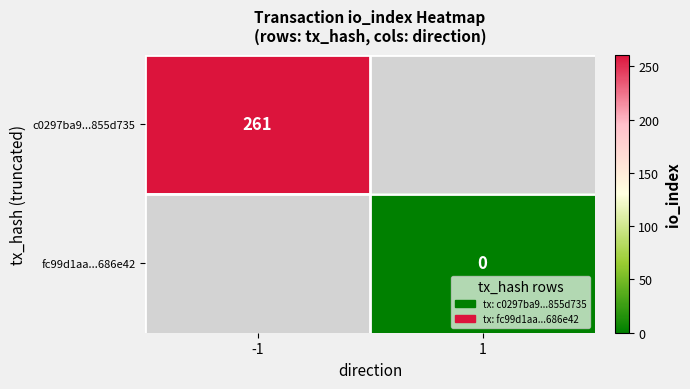

True or false: c0297ba9...855d735 has a value of 67 at -1.

False